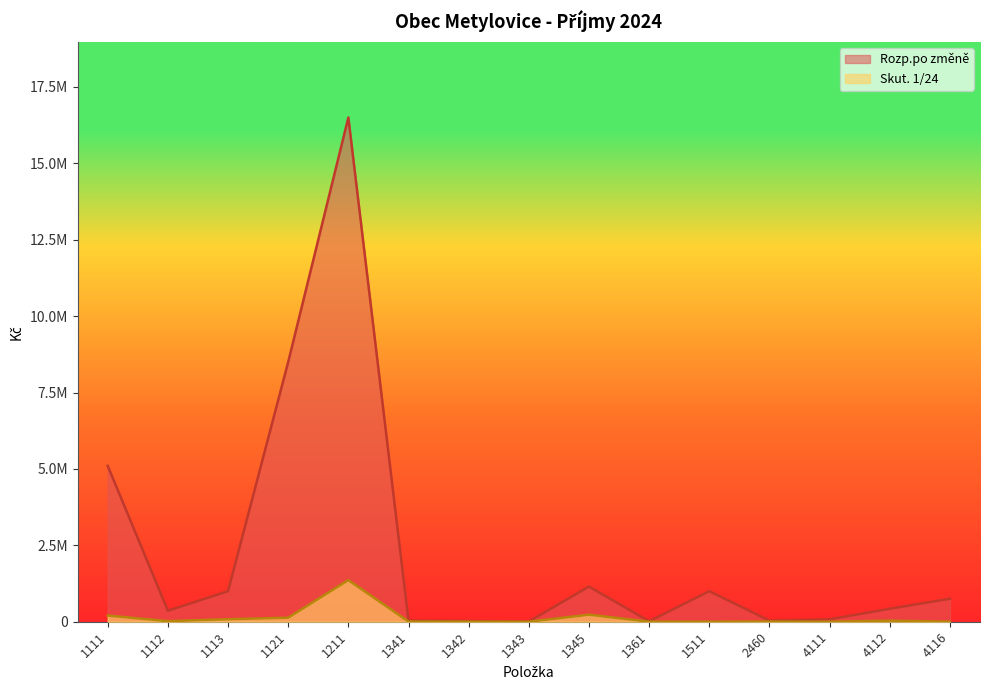

Rank the series by their maximum value, from highest to lowest.

Rozp.po změně, Skut. 1/24